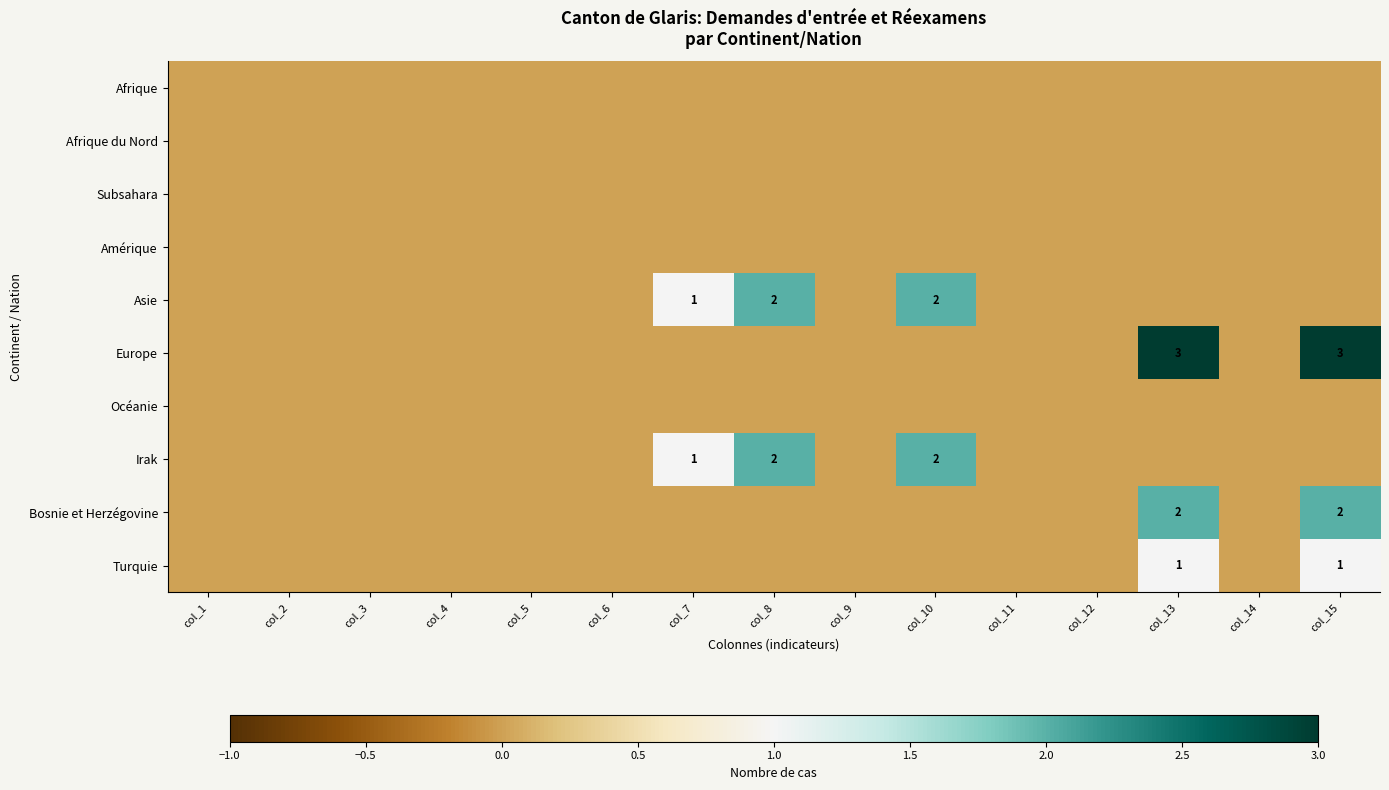

Is it true that Irak equals 1 at col_10?

False